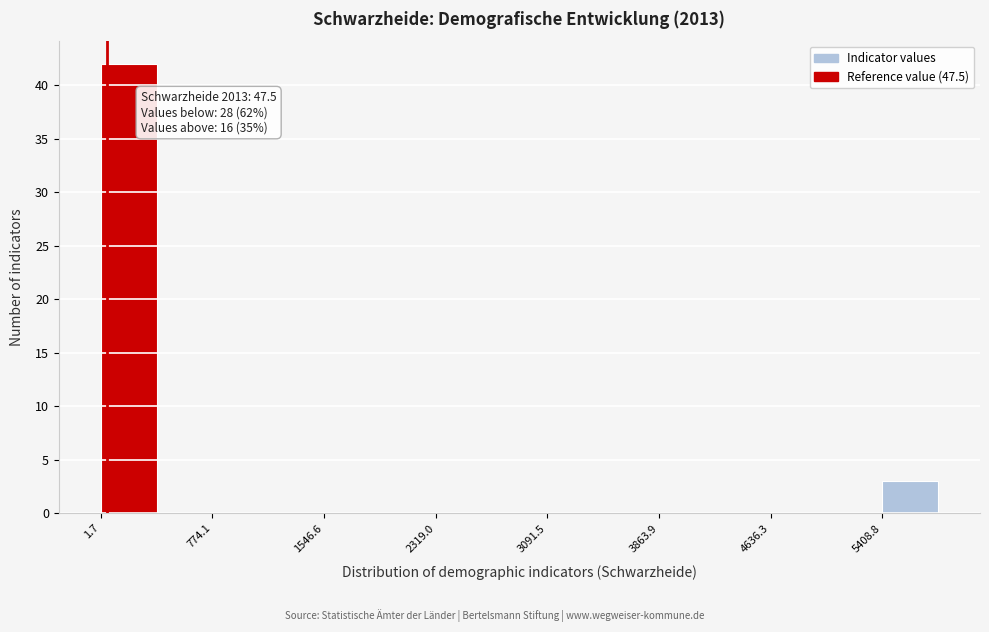

Read against the x-axis, roughly where is the centre of the tallest bar?

200